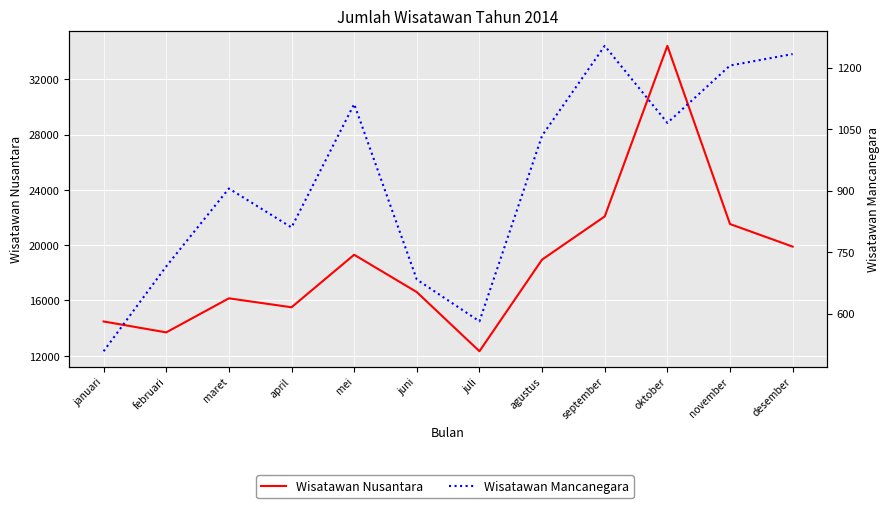

Rank the series at oktober from highest to lowest value.

Wisatawan Nusantara, Wisatawan Mancanegara